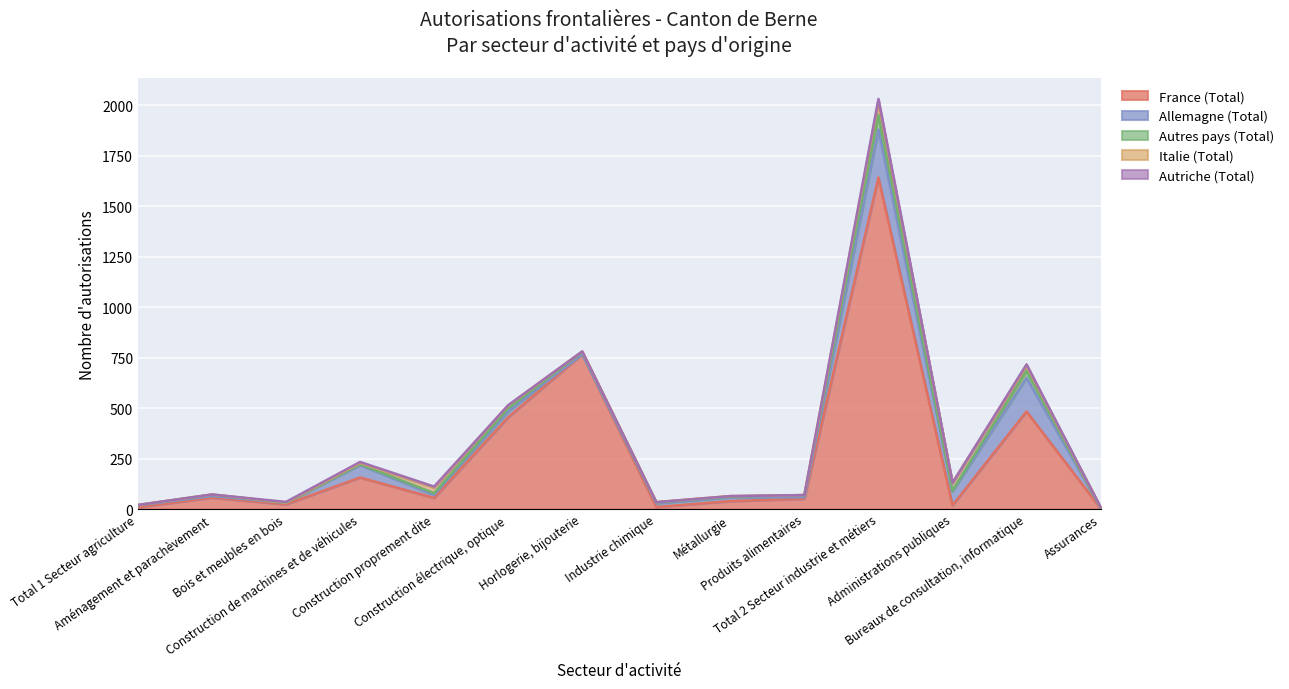

What is the sum of all Autriche (Total) values?

36